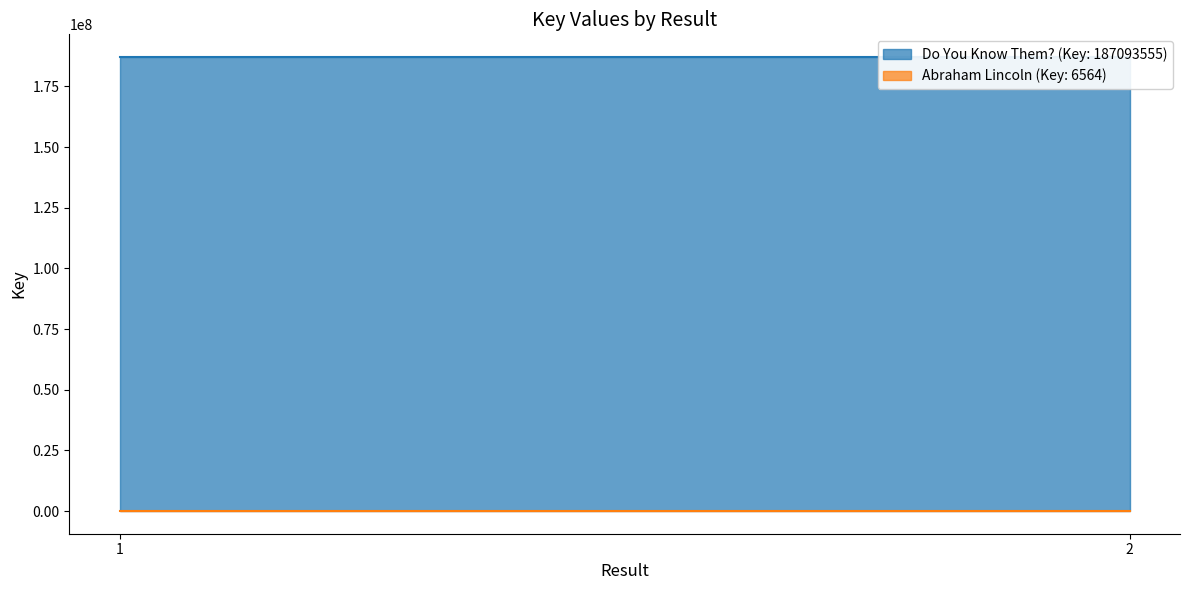

Count the number of data series in this chart.

2